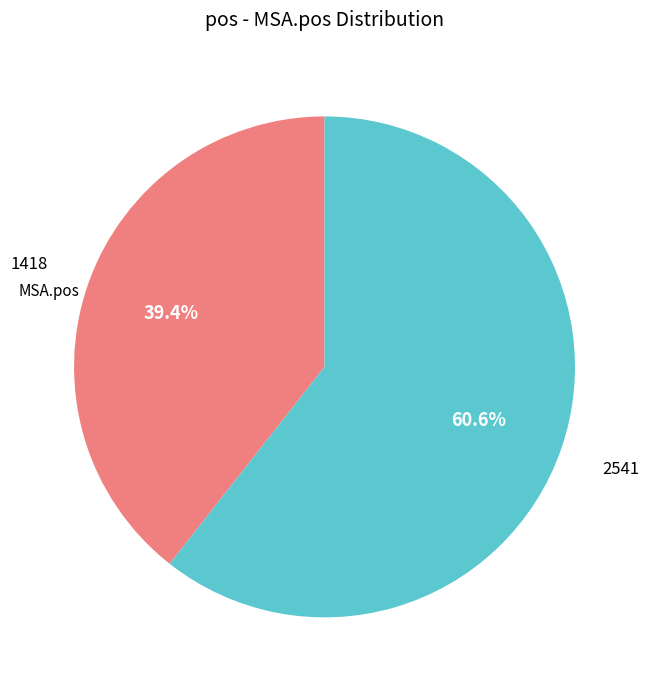

Is there a majority slice in this chart?

Yes